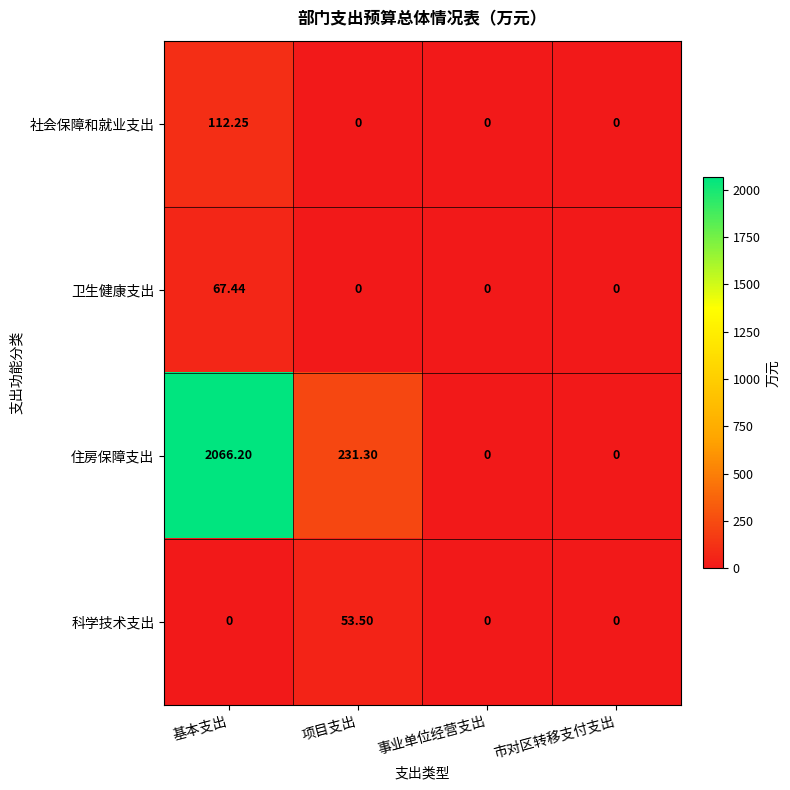

Which category has the highest value across all series?

基本支出